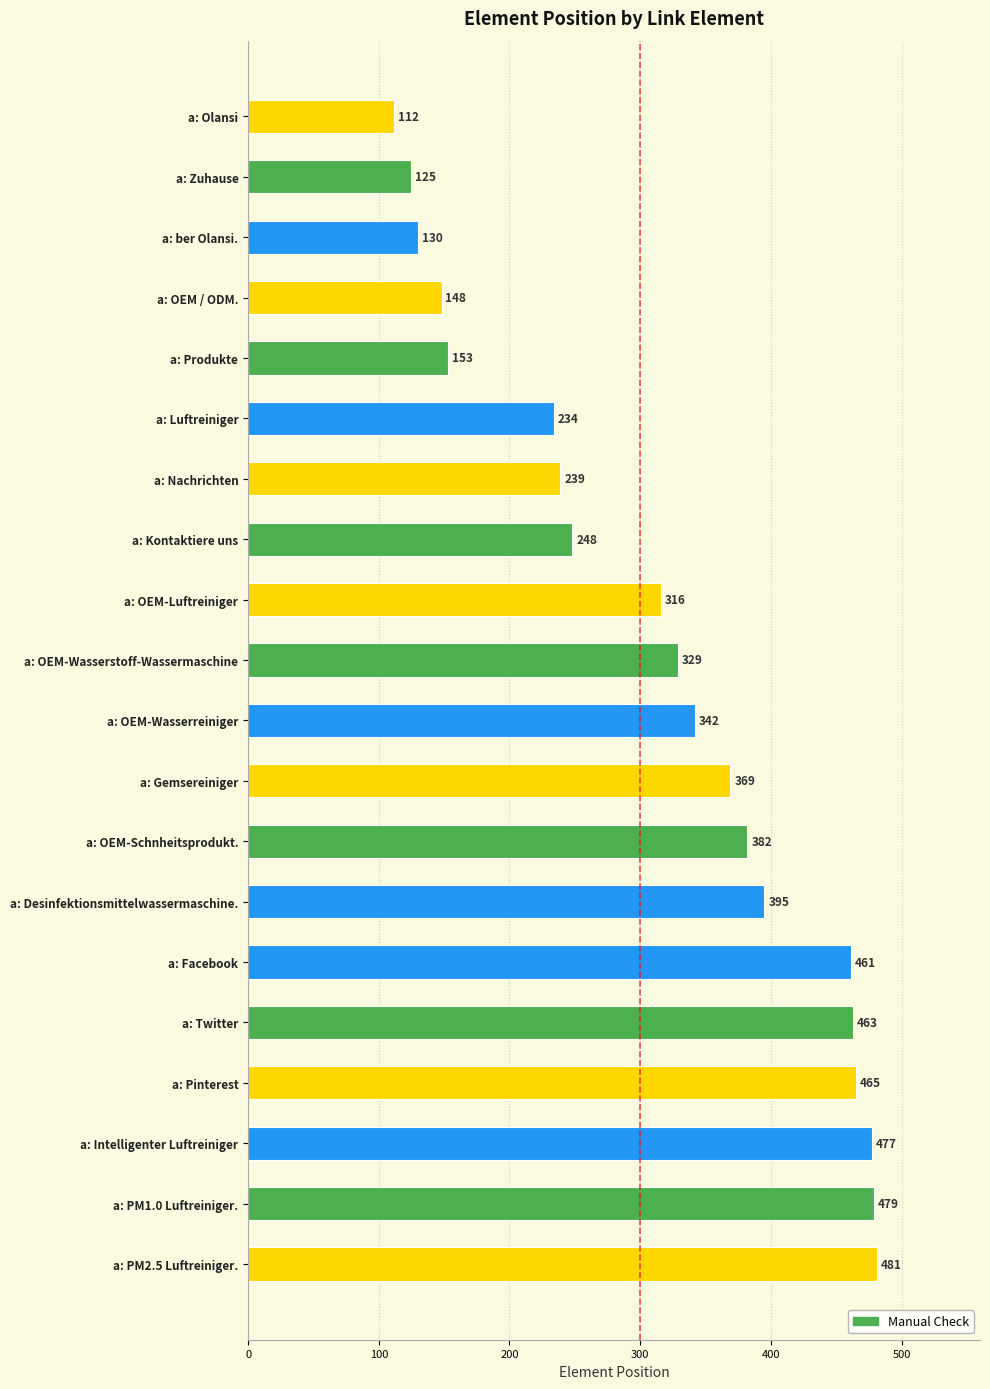

Reading top to bottom, extract all data points from this chart.

a: Olansi=112	a: Zuhause=125	a: ber Olansi.=130	a: OEM / ODM.=148	a: Produkte=153	a: Luftreiniger=234	a: Nachrichten=239	a: Kontaktiere uns=248	a: OEM-Luftreiniger=316	a: OEM-Wasserstoff-Wassermaschine=329	a: OEM-Wasserreiniger=342	a: Gemsereiniger=369	a: OEM-Schnheitsprodukt.=382	a: Desinfektionsmittelwassermaschine.=395	a: Facebook=461	a: Twitter=463	a: Pinterest=465	a: Intelligenter Luftreiniger=477	a: PM1.0 Luftreiniger.=479	a: PM2.5 Luftreiniger.=481